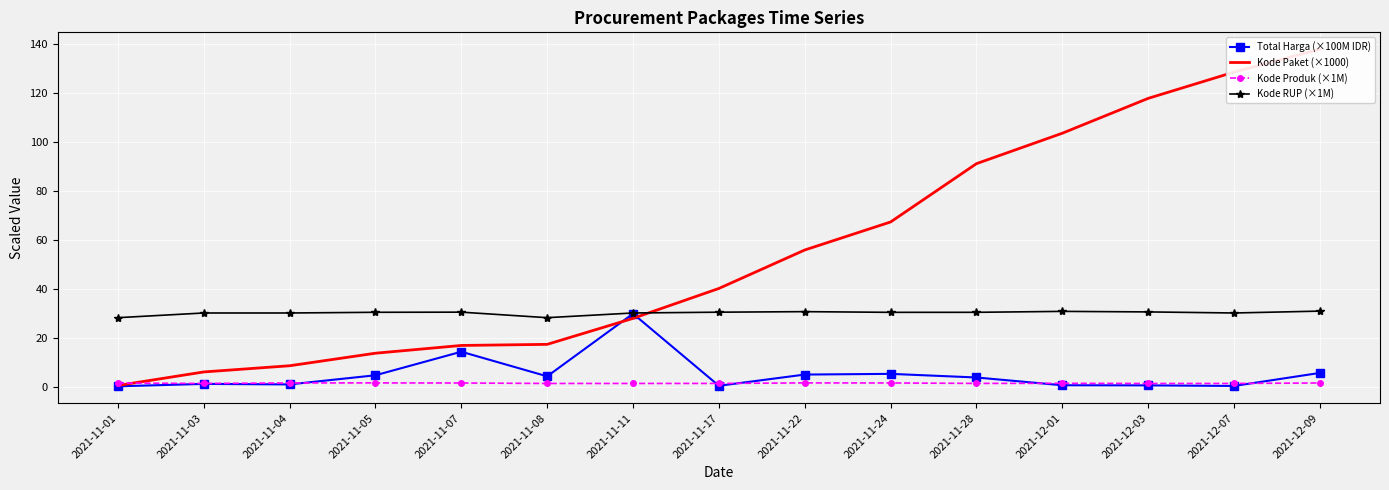

What is the difference between the maximum and minimum values in the Kode Produk (×1M) series?

0.2